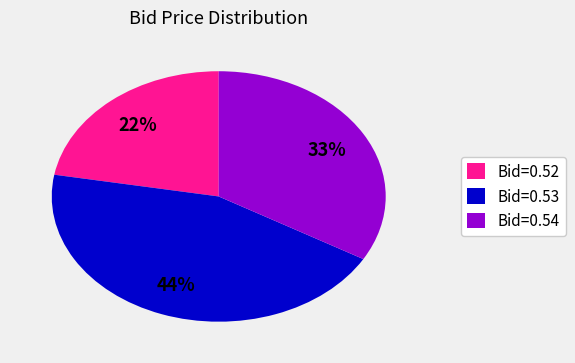

Which slice is the largest?

Bid=0.53